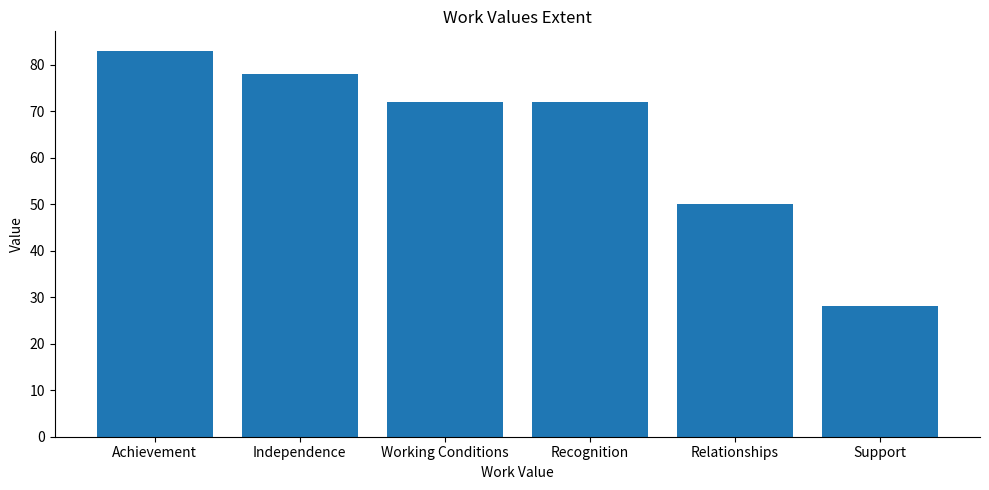

What is the approximate value at Recognition, to the nearest 5?

70